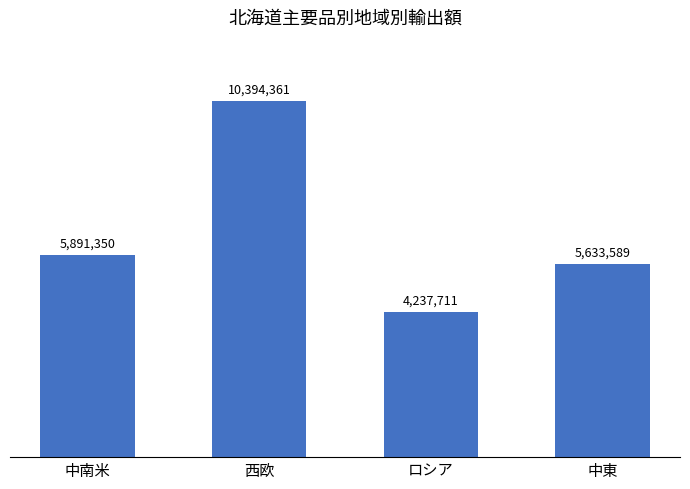

Are the bars horizontal?

No